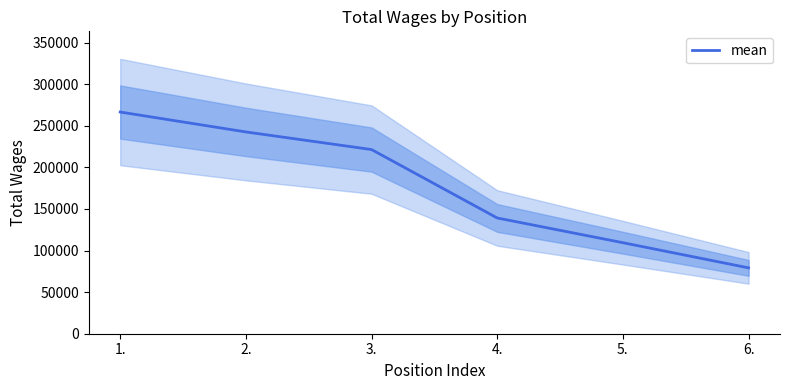

What position from the left is 6.?

6